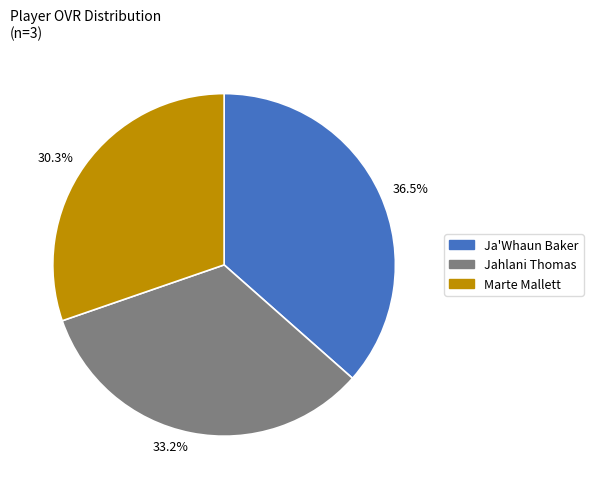

Rank the categories by value from highest to lowest.

36.5%, 33.2%, 30.3%